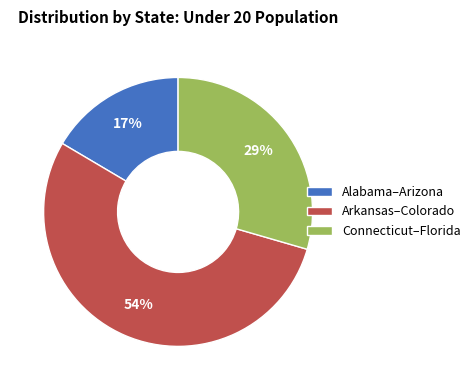

Combined, do Connecticut–Florida and Arkansas–Colorado account for over 50%?

Yes